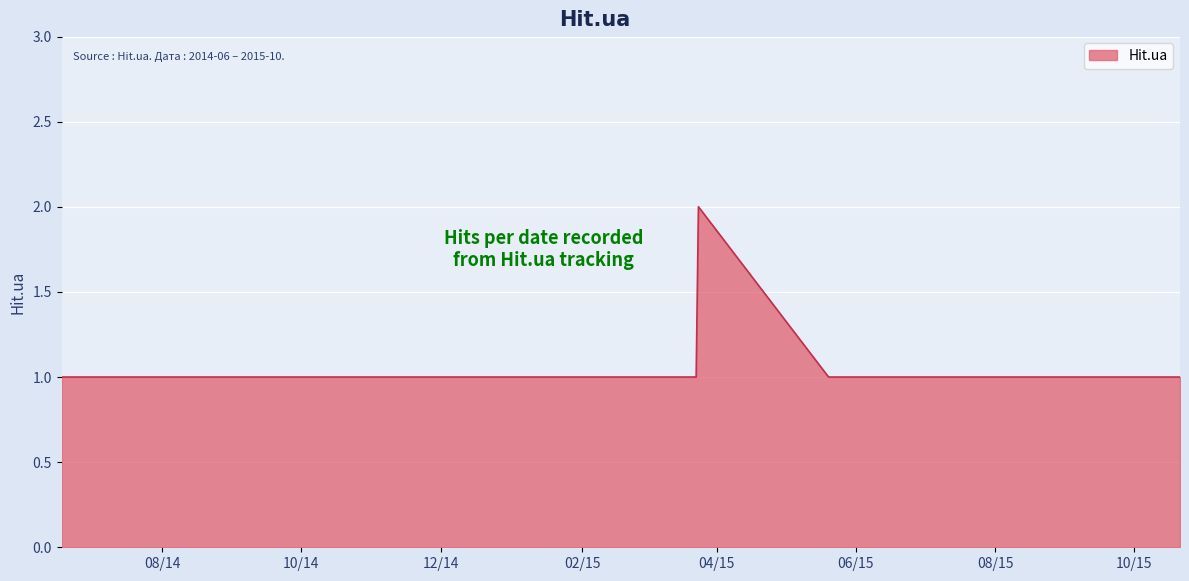

Count the number of data series in this chart.

1